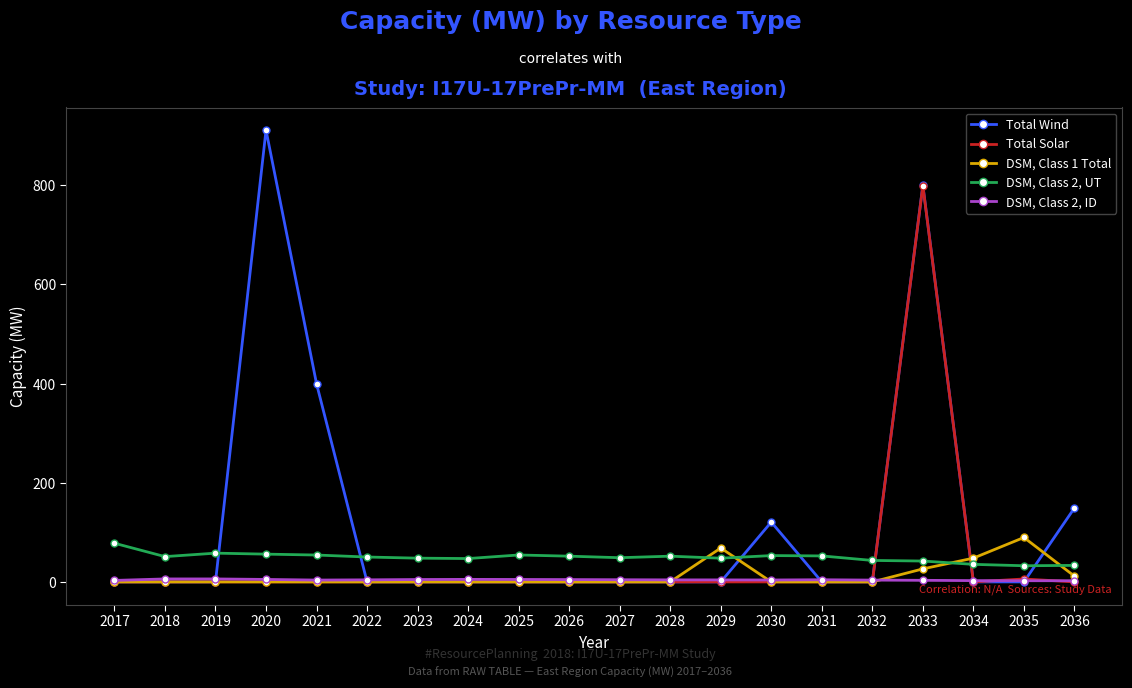

What is the total value across all series at 2028?

56.0